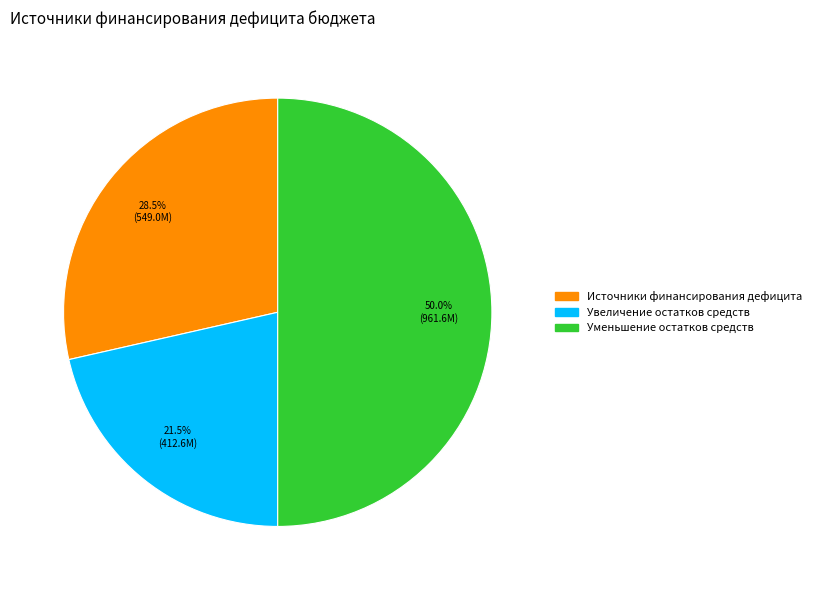

Which has a higher value, Уменьшение остатков средств or Увеличение остатков средств?

Уменьшение остатков средств